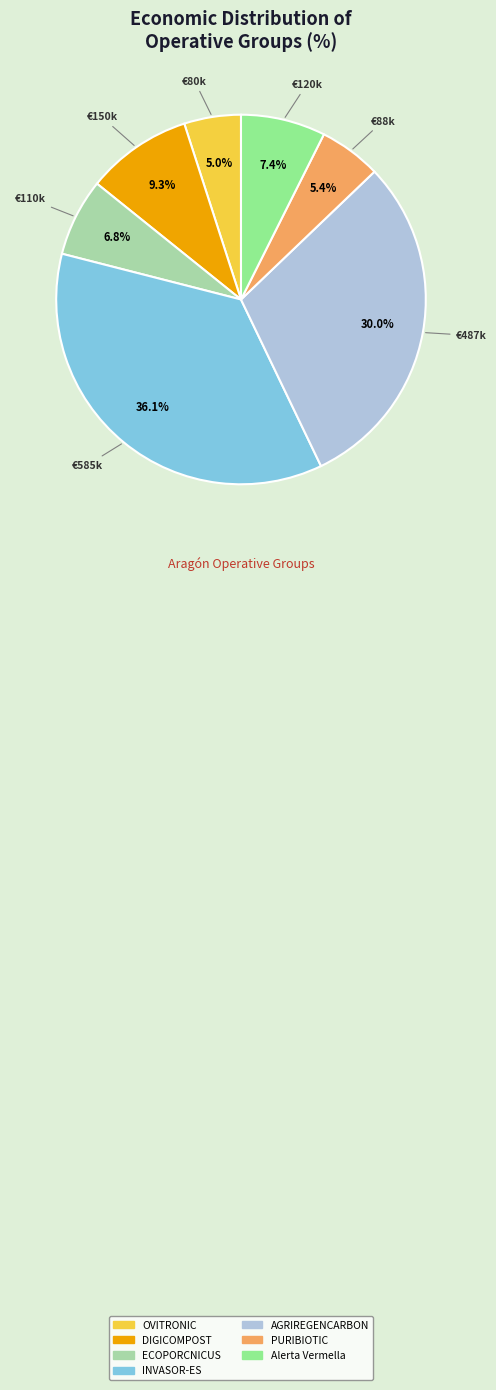

Between PURIBIOTIC and DIGICOMPOST, which is larger?

DIGICOMPOST